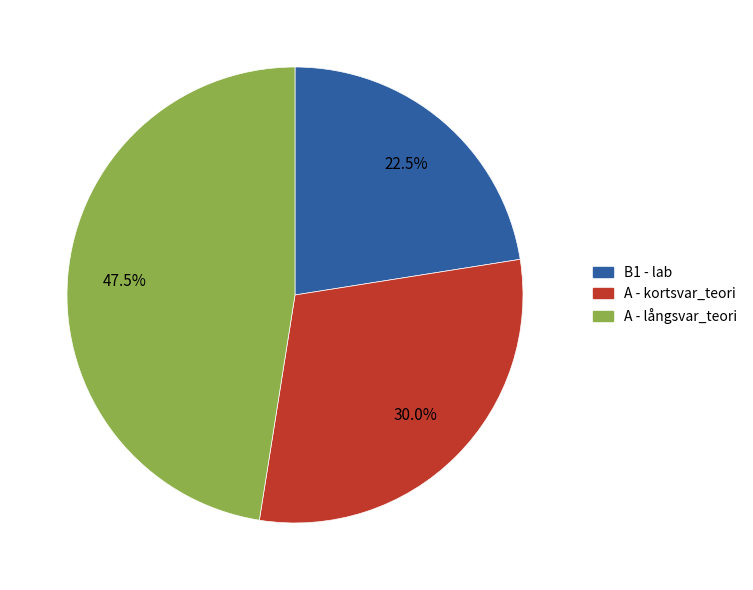

Which has a higher value, A - långsvar_teori or B1 - lab?

A - långsvar_teori